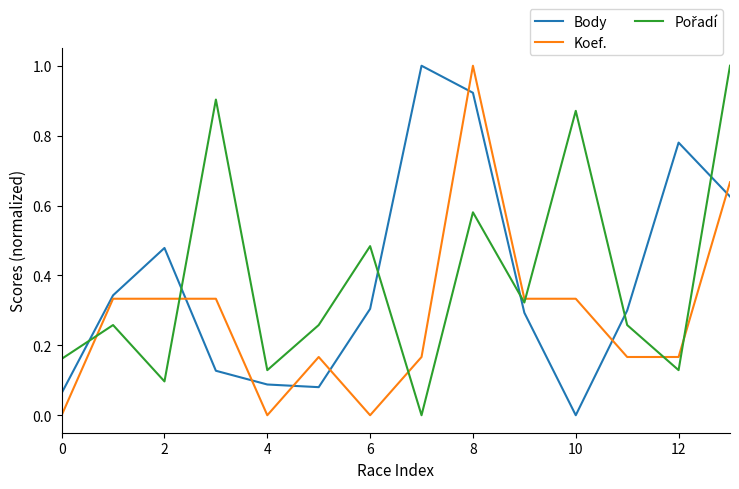

What is the maximum value for Body?

1.0